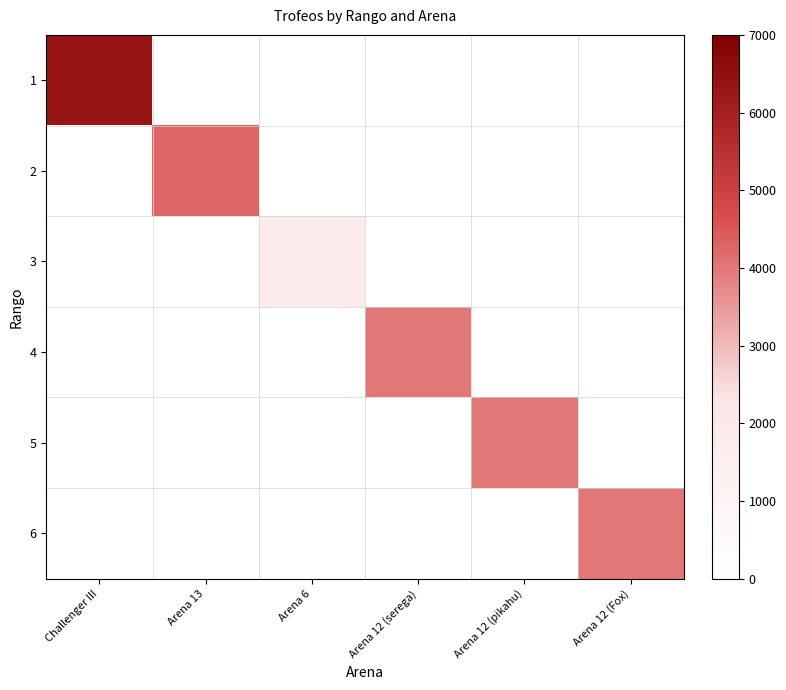

How many data points does each series have?

6